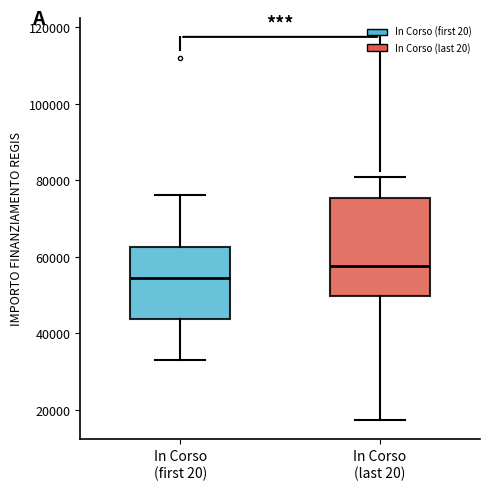

Where does the lower whisker of the box for In Corso (last 20) end on the y-axis? The values are not printed on the chart, so give them approximately, as read against the axis.

18000